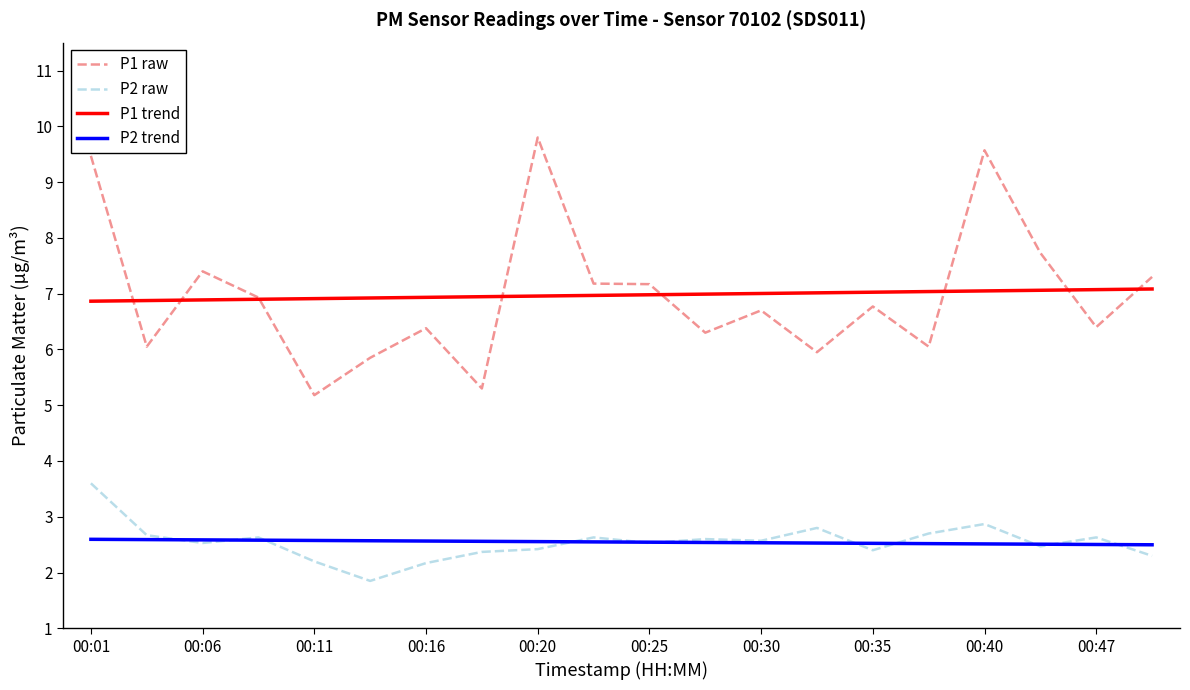

What is the minimum value for P2 trend?

2.5